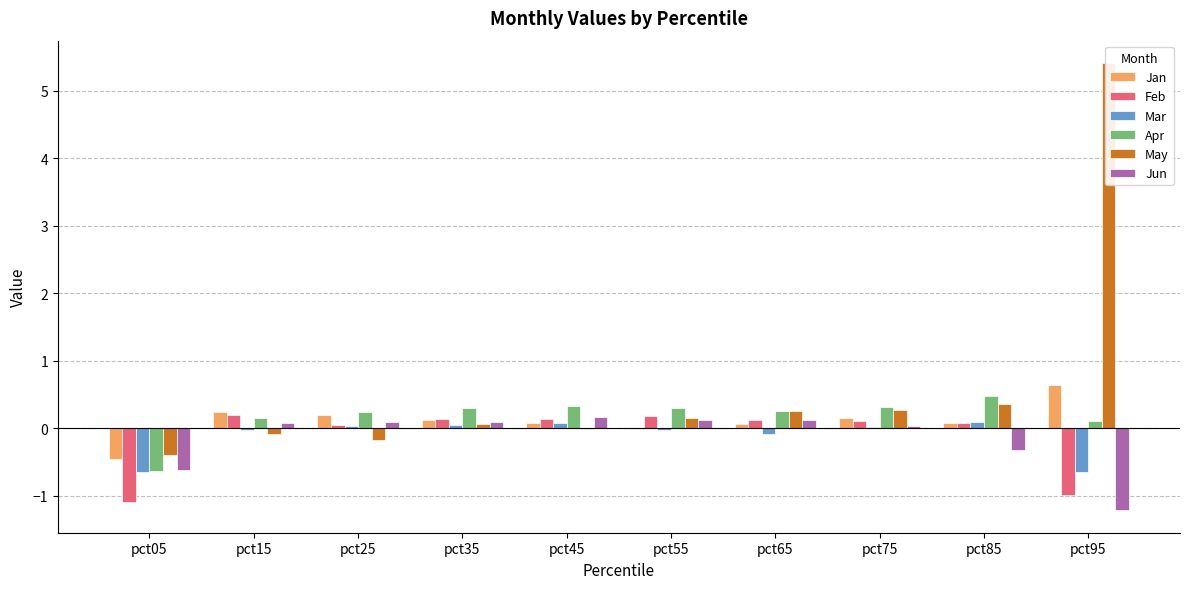

What is the sum of all Apr values?

1.9